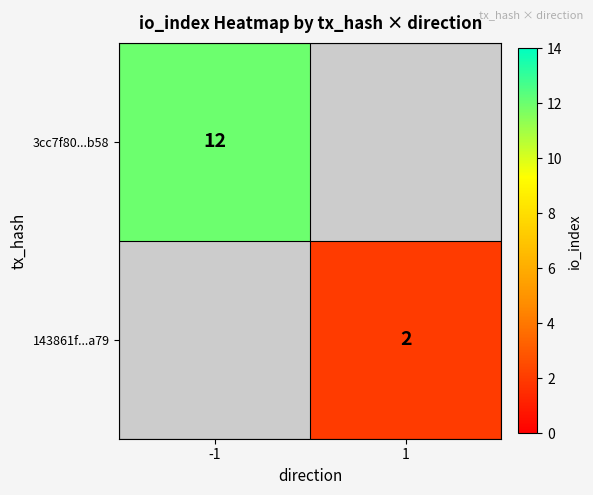

The value of 3cc7f80...b58 at -1 is 20. True or false?

False